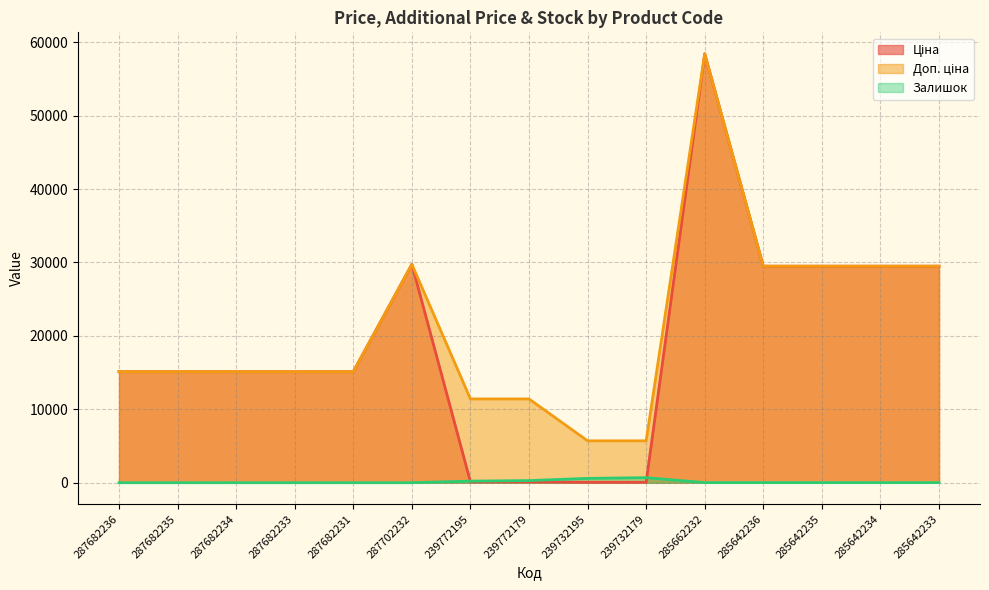

Where is the first local minimum for Залишок?

285662232